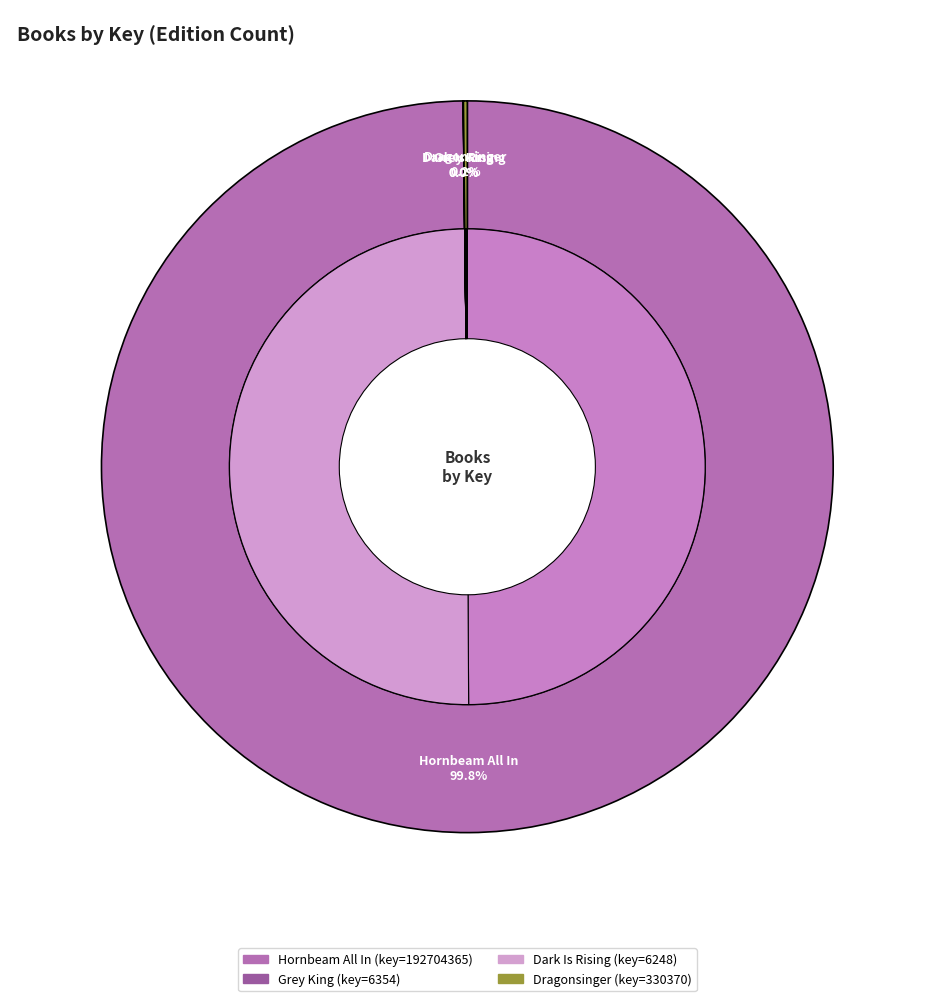

Is Dark Is Rising the majority of the pie?

No